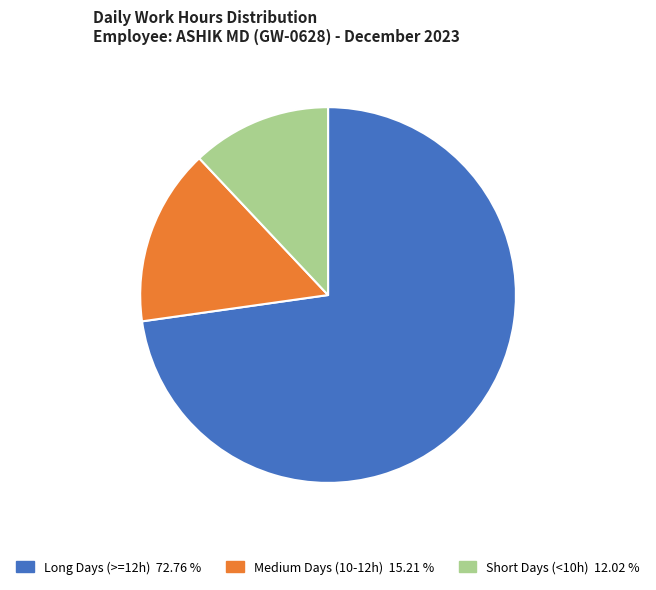

Does any single category account for the majority?

Yes